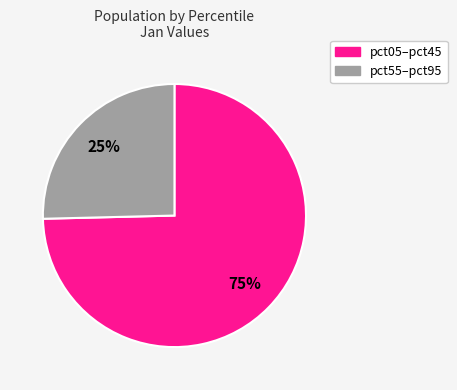

To the nearest percent, what is the average slice percentage?

50%